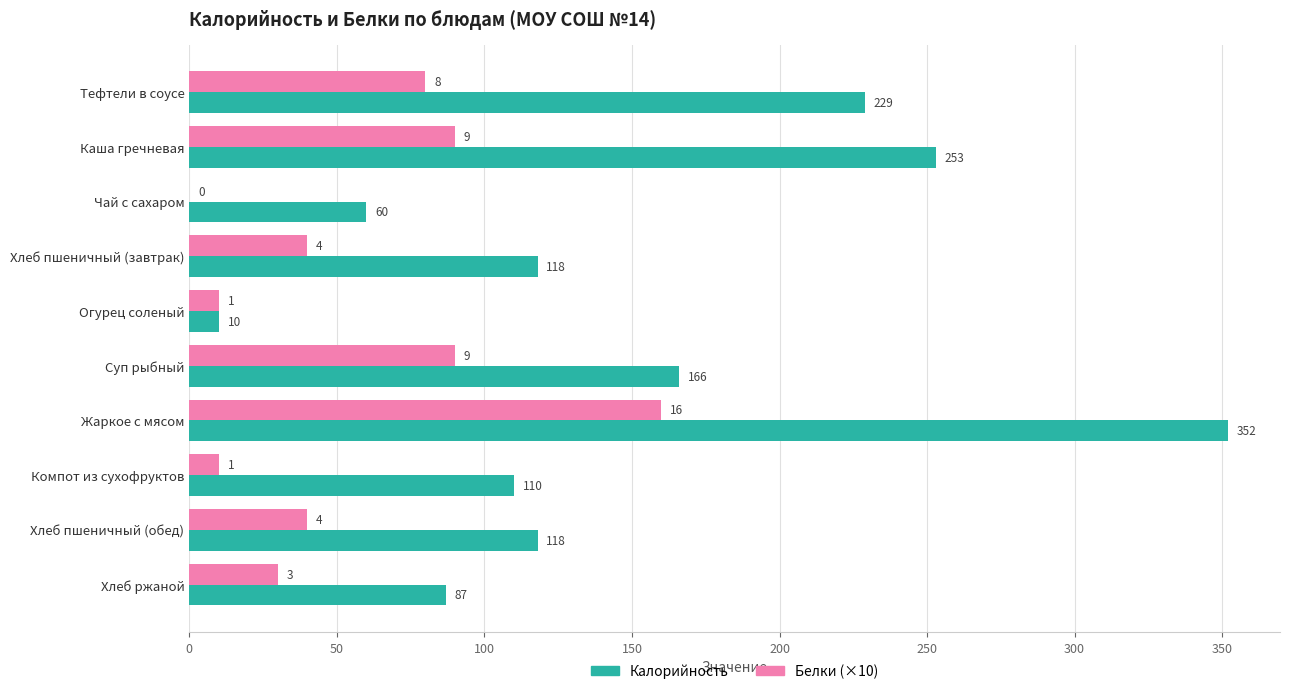

How many values in Белки (×10) are above zero?

9